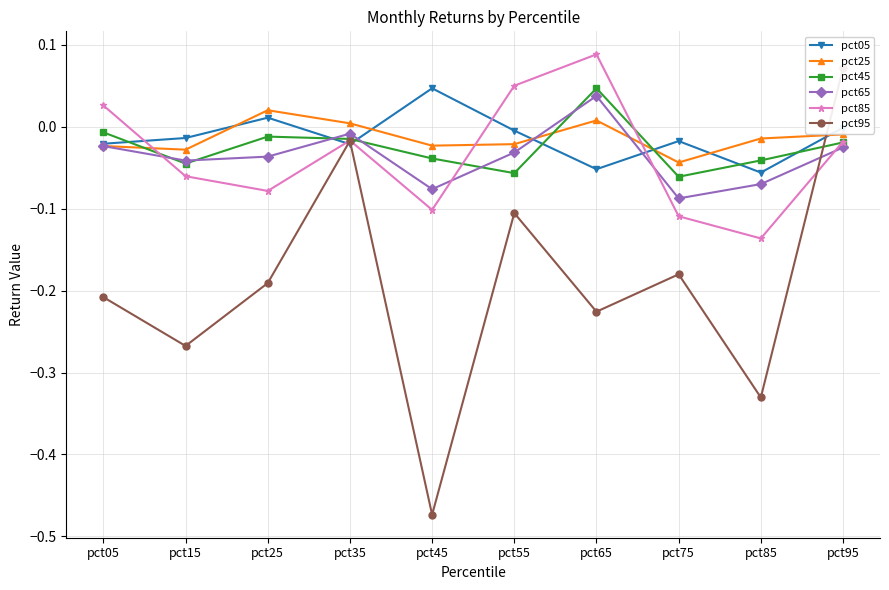

At pct75, list the series in order from smallest to largest.

pct95, pct85, pct65, pct45, pct25, pct05